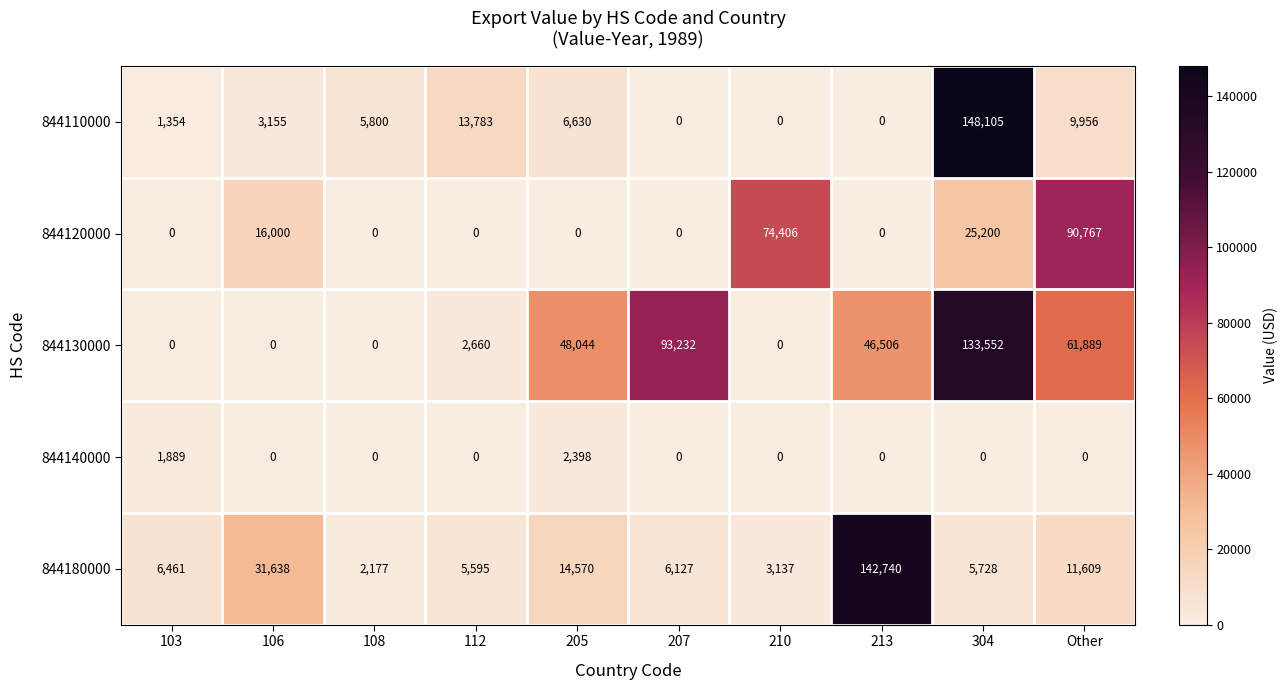

Which series changed the most between 112 and 210?

844120000